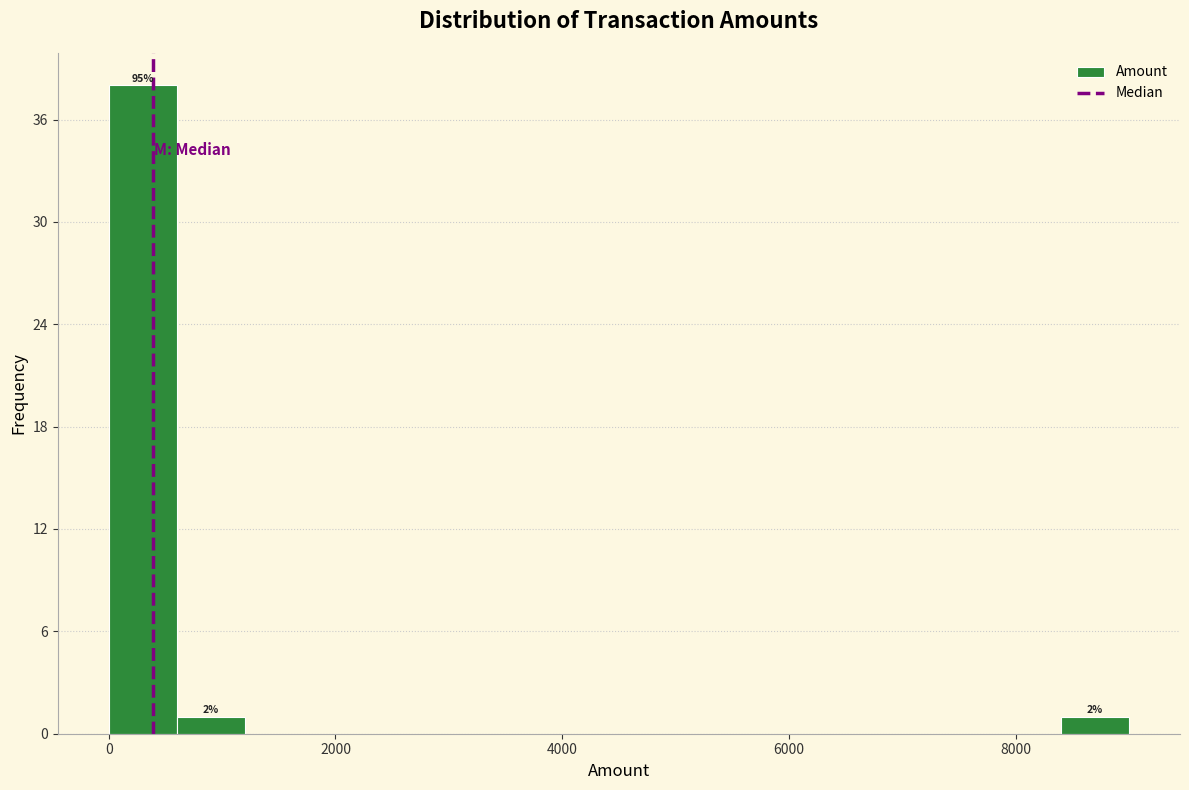

Read against the x-axis, roughly where is the centre of the tallest bar?

400